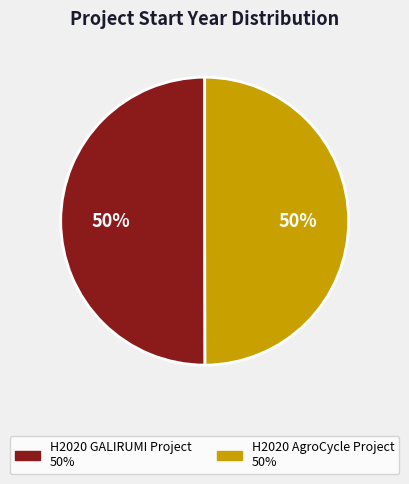

How many segments does this pie chart have?

2